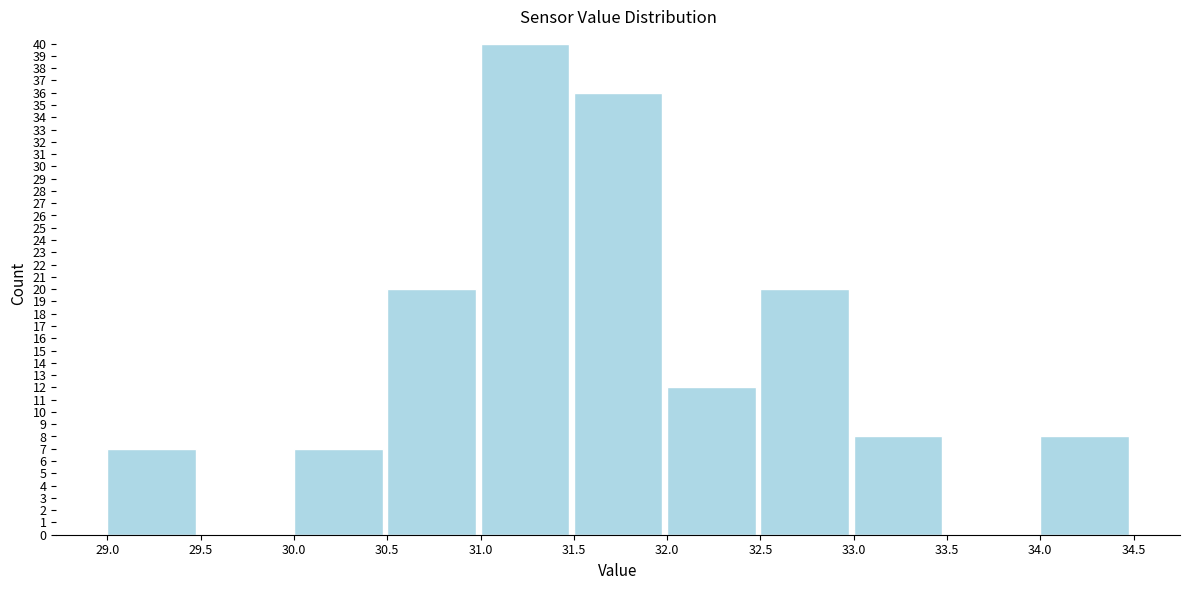

What is the height of the bar covering 31.5 to 32.0 on the x-axis? The values are not printed on the chart, so give them approximately, as read against the axis.

36